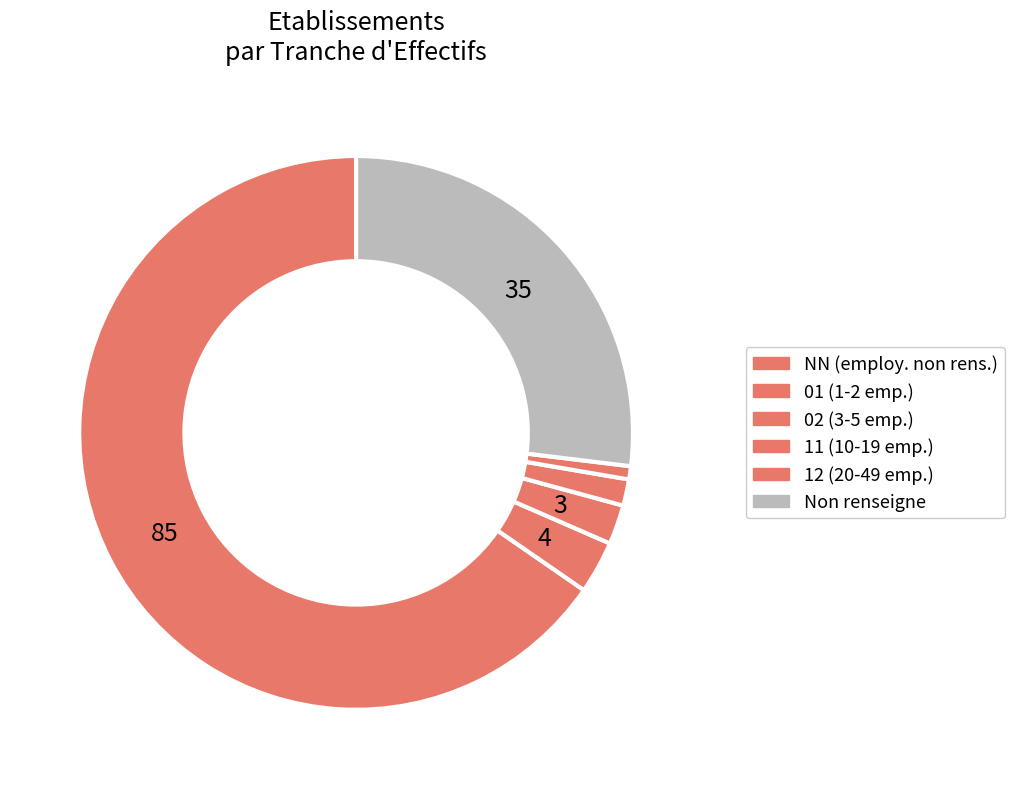

How many slices are in this pie chart?

6